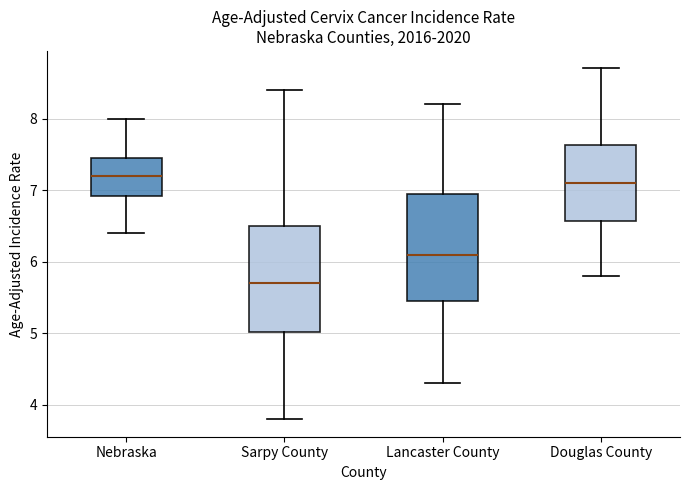

Which box's median line is the lowest?

Sarpy County